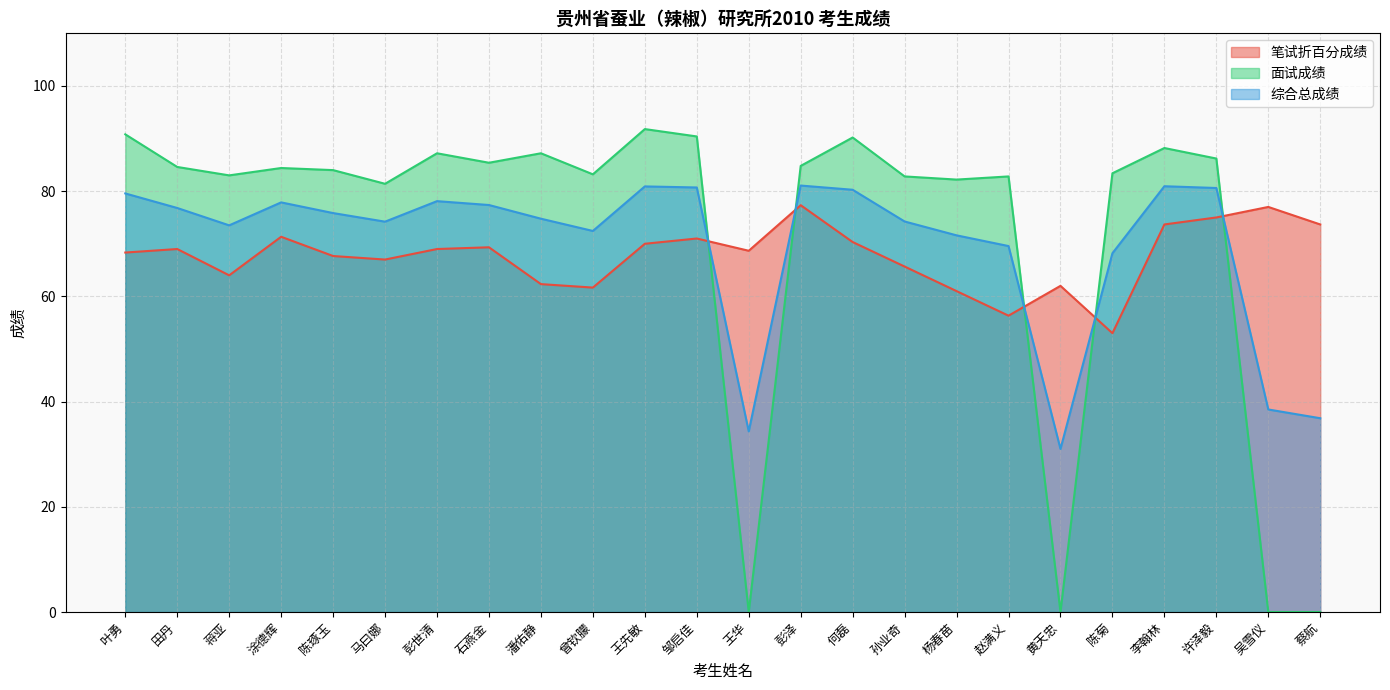

How many intersections are there between 综合总成绩 and 面试成绩?

5